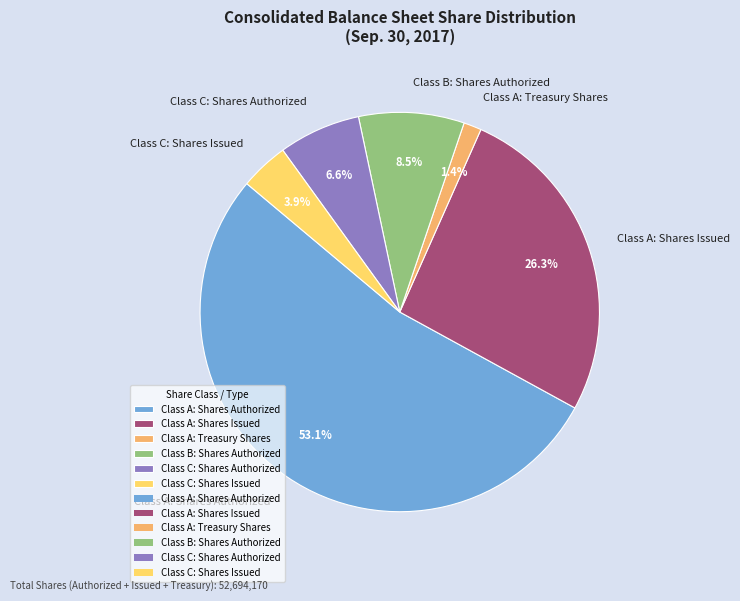

Which category accounts for the majority?

Class A: Shares Authorized